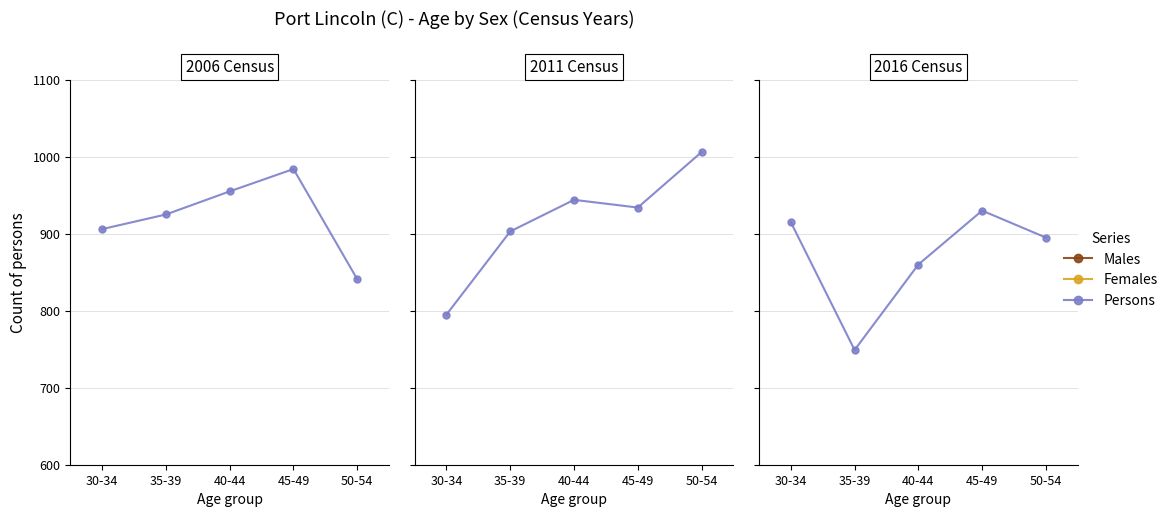

True or false: Males and Females cross at least once.

True